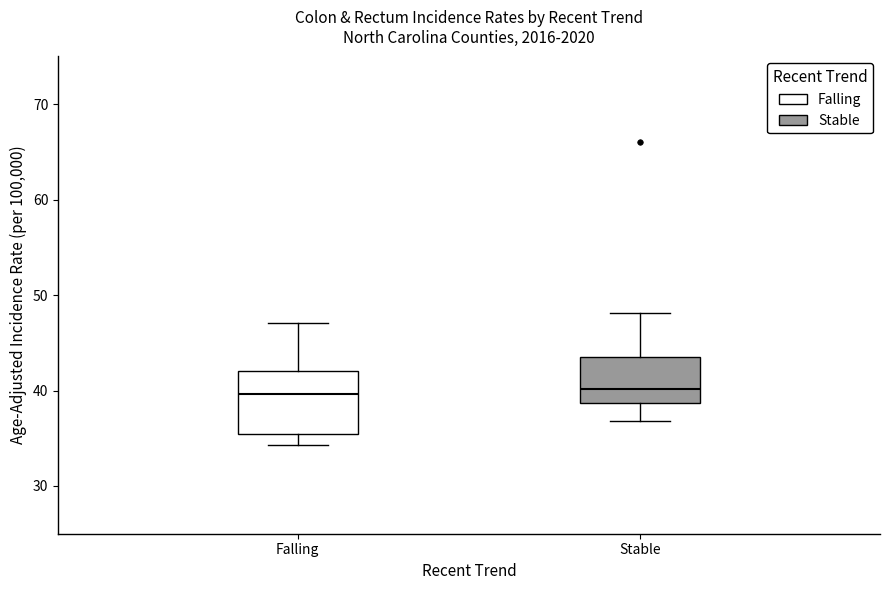

Comparing the boxes themselves (not the whiskers), which one is the tallest?

Falling